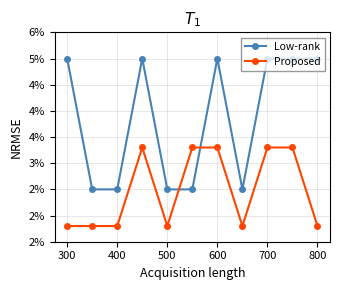

Does the chart display data point markers on the line(s)?

Yes